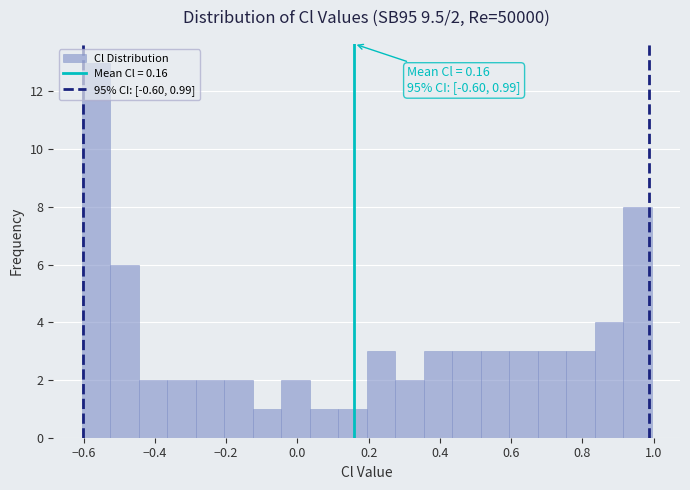

Around what value on the x-axis is the tallest bar? Give the approximate position of its centre, as read against the axis.

-0.56